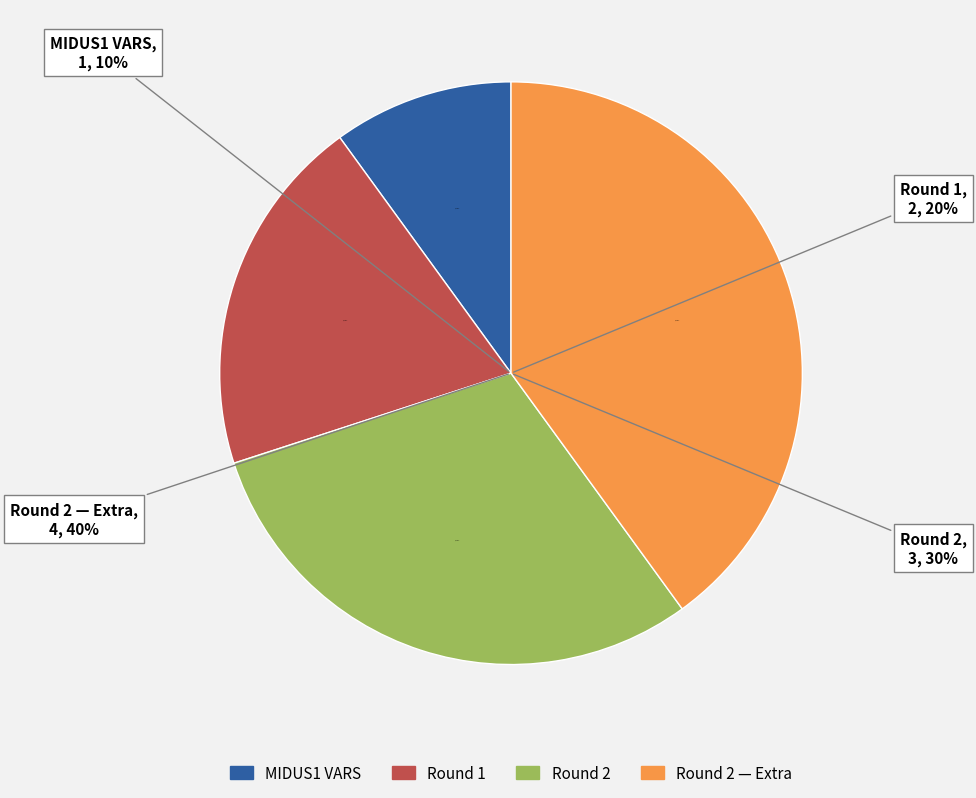

Which slice is the largest?

Round 2 — Extra